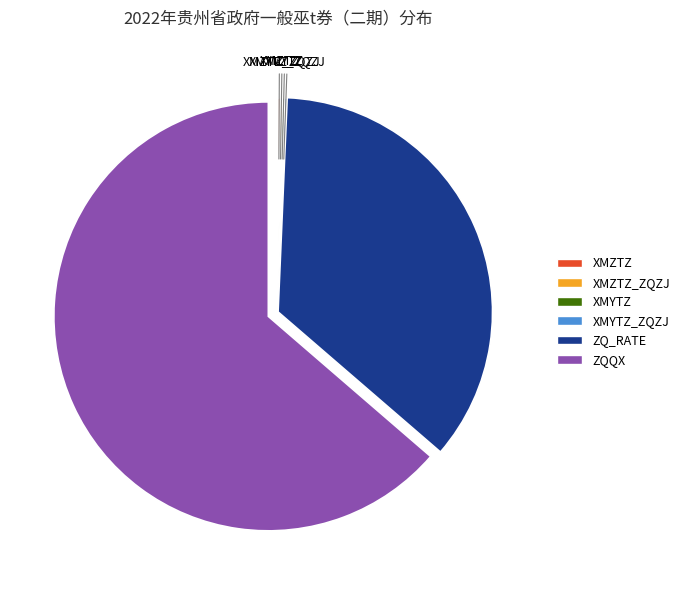

Which slice represents more than half of the pie?

ZQQX